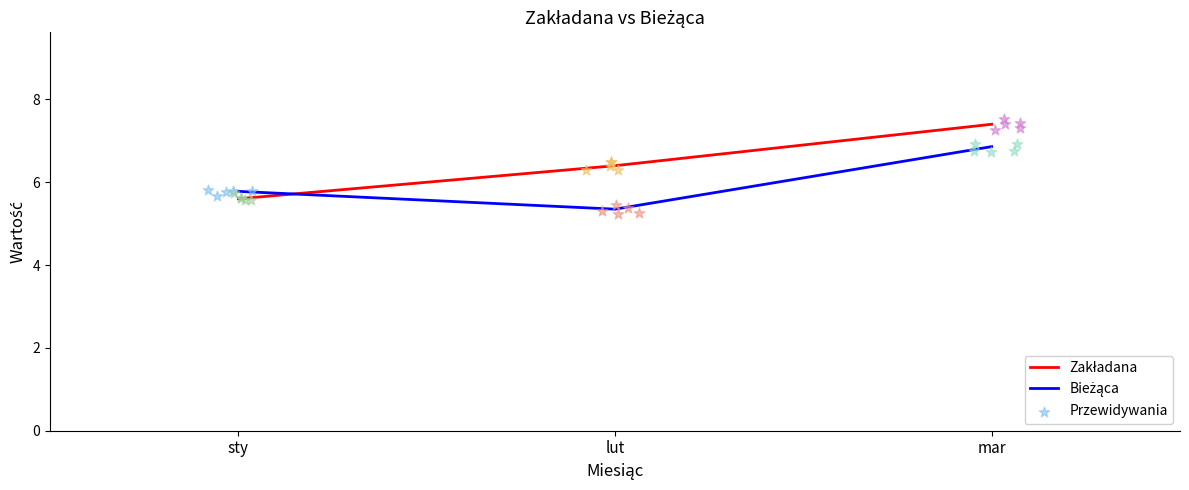

At how many categories does at least one series exceed 6?

2